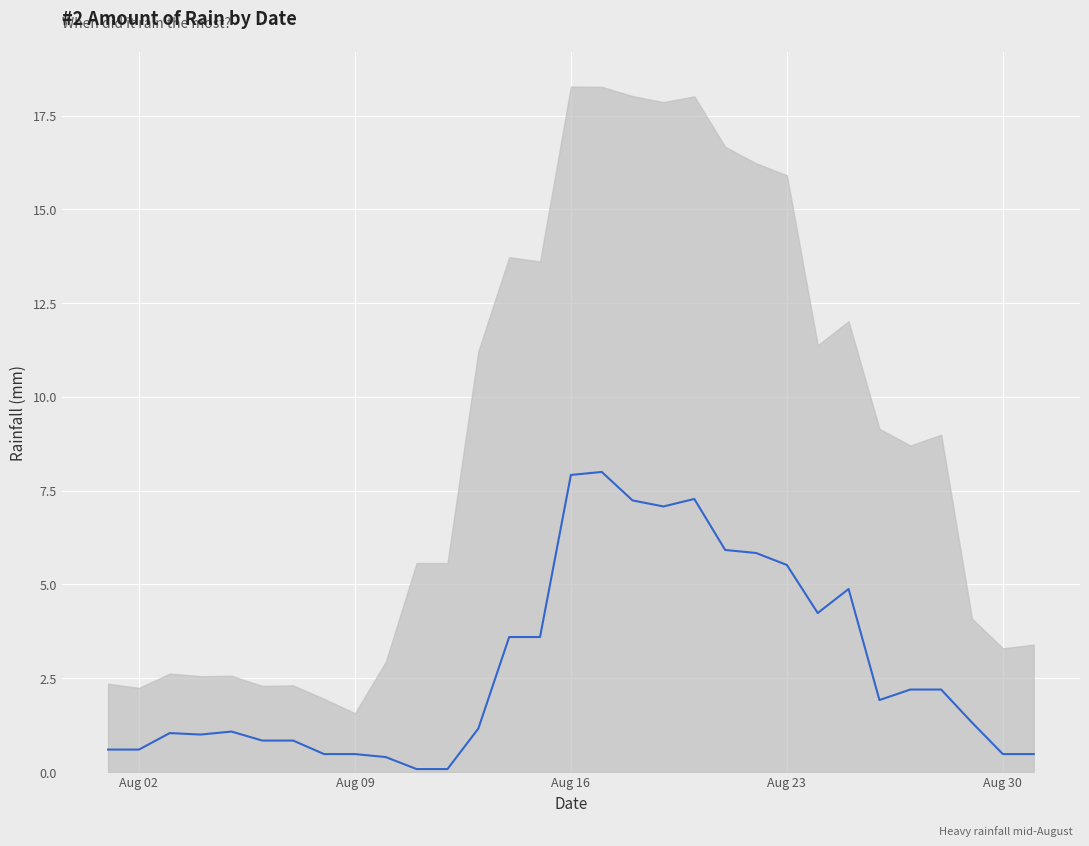

Reading left to right, extract all data points from this chart.

0.6	0.6	1.0	1.0	1.1	0.8	0.8	0.5	0.5	0.4	0.1	0.1	1.2	3.6	3.6	7.9	8.0	7.2	7.1	7.3	5.9	5.8	5.5	4.2	4.9	1.9	2.2	2.2	1.3	0.5	0.5